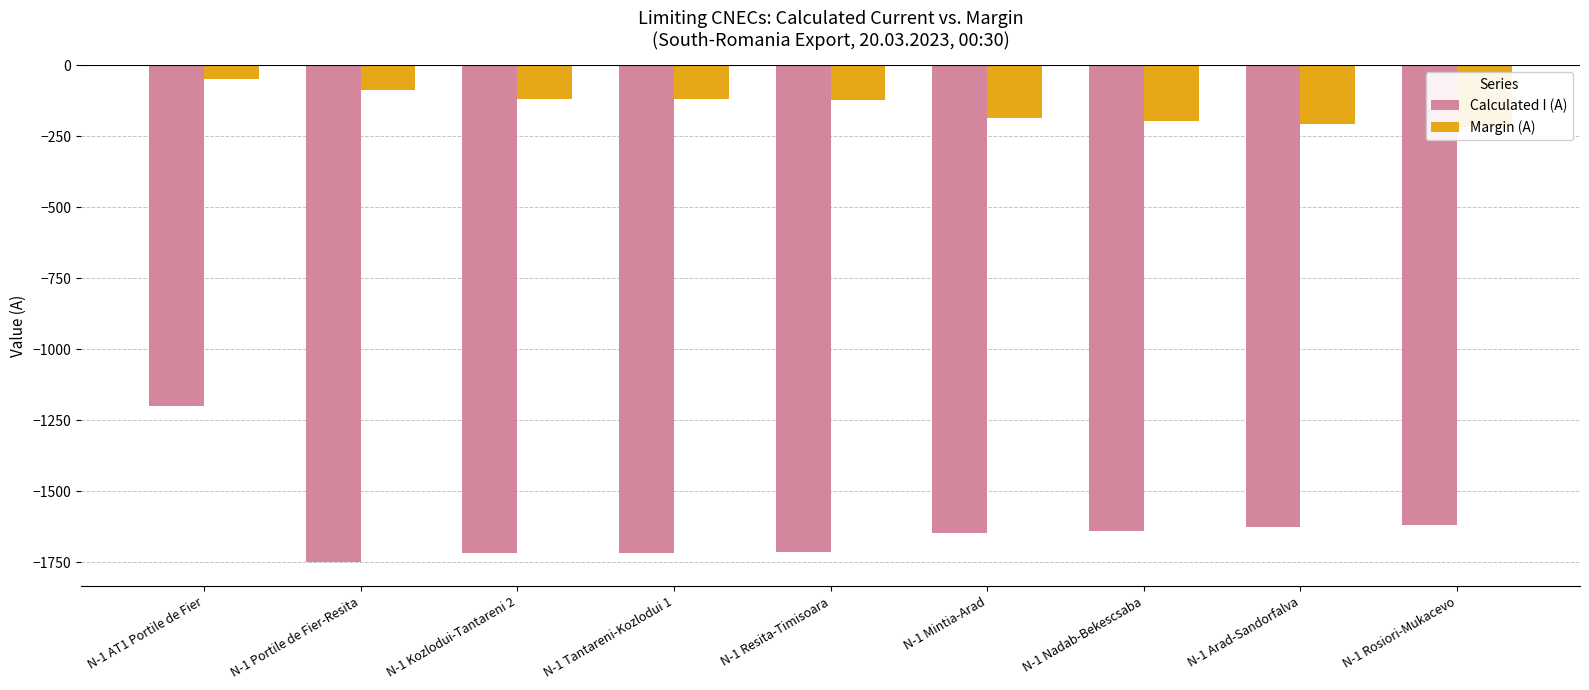

Which category has the lowest value in the Margin (A) series?

N-1 Rosiori-Mukacevo